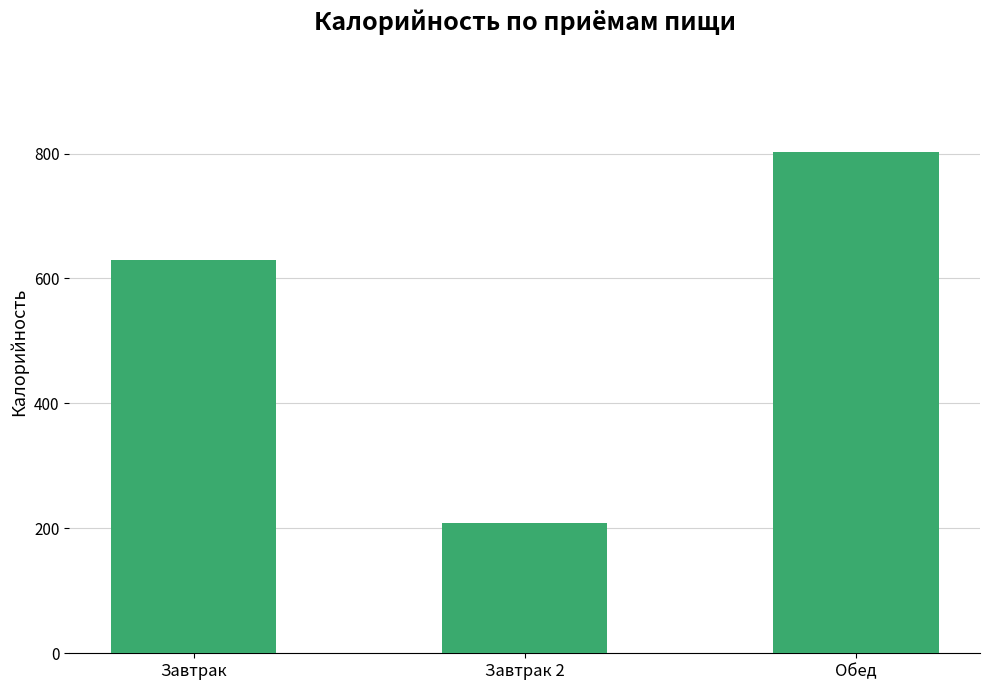

True or false: the data shows 803.0 at Обед.

True